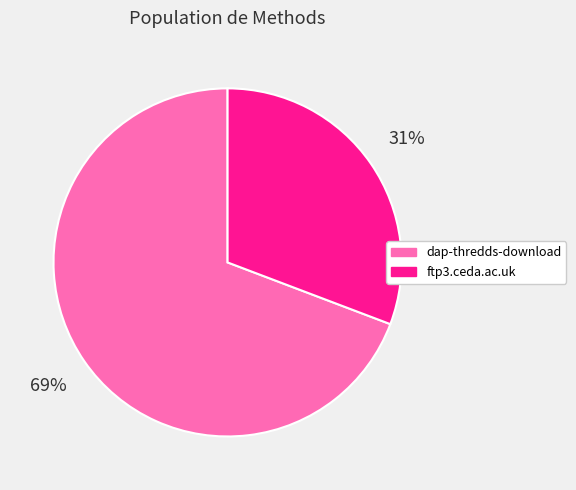

Which slice is the largest?

dap-thredds-download